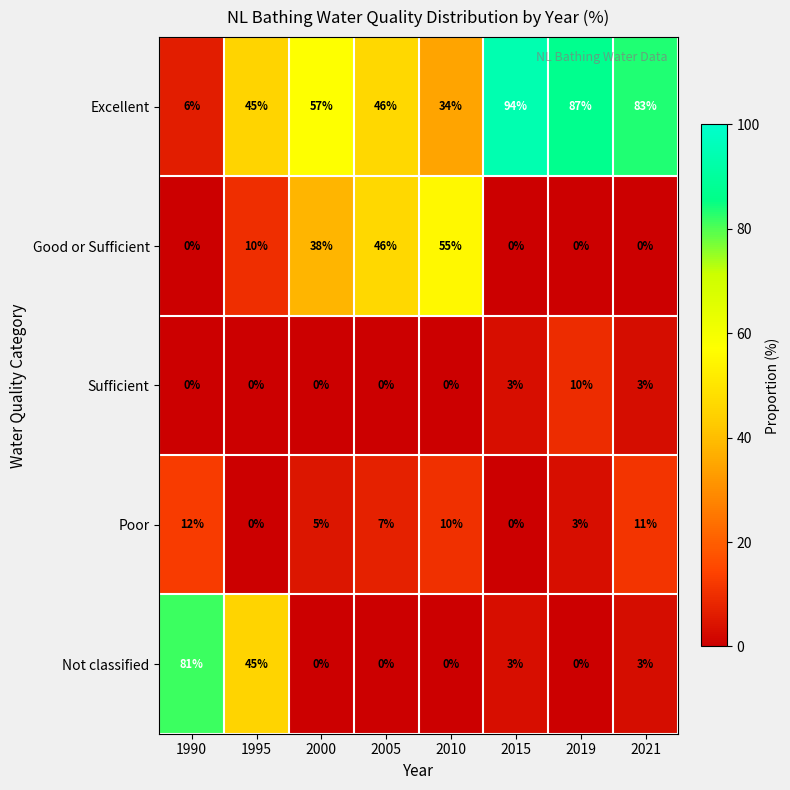

Is the value of Not classified at 2015 greater than the value of Sufficient at 1990?

Yes